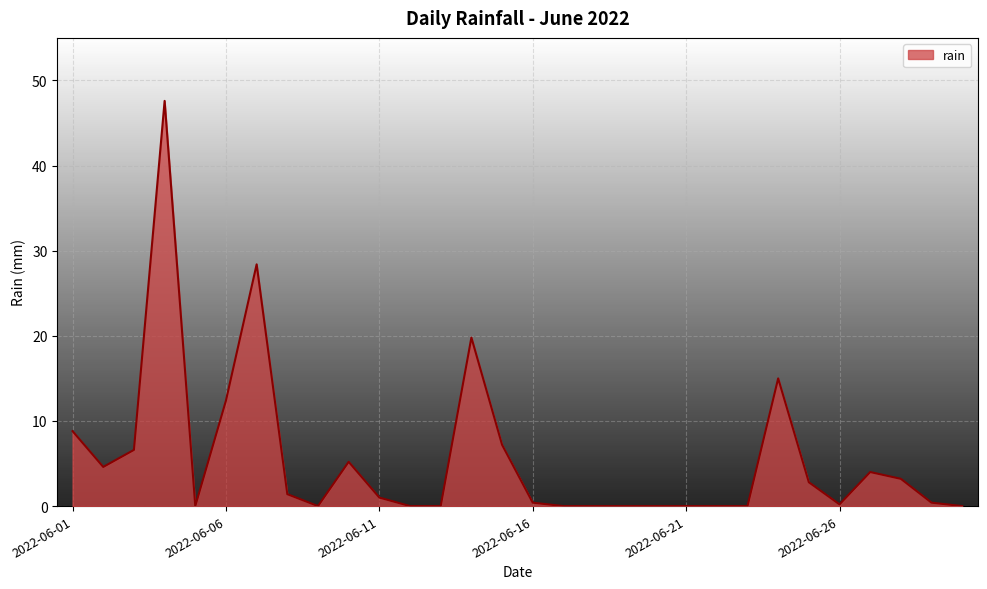

How many lines are shown in the chart?

1